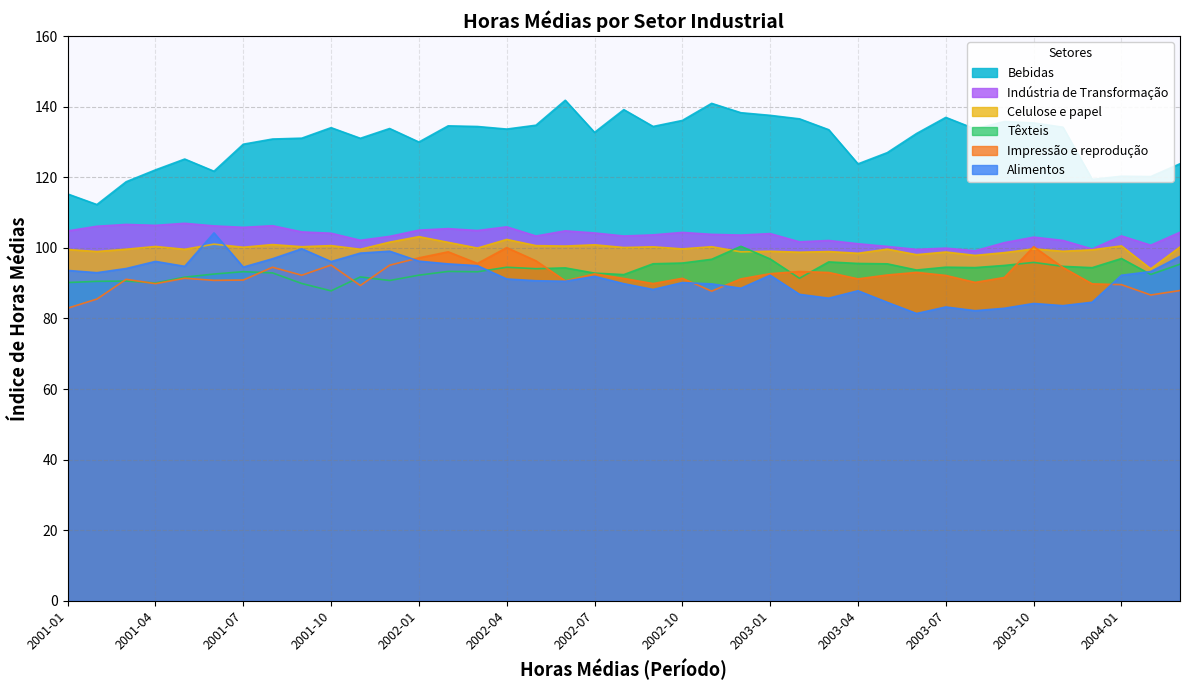

True or false: Indústria de Transformação and Alimentos cross at least once.

False